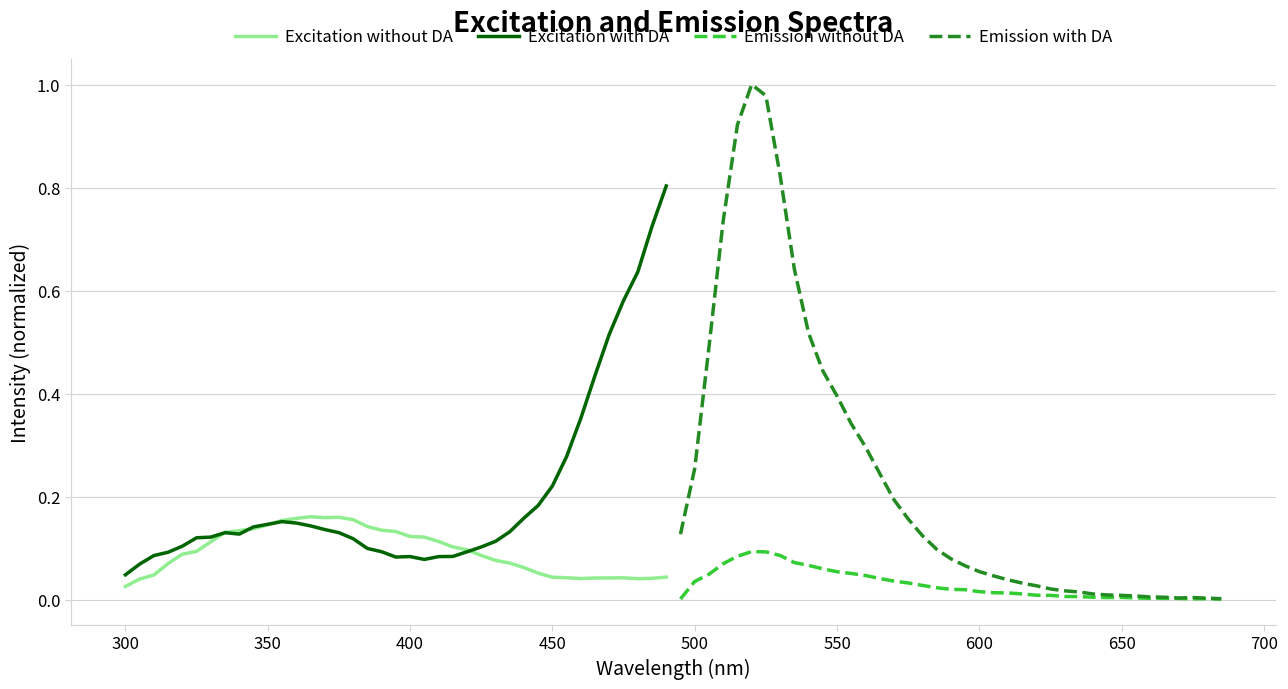

Reading left to right, what are all the values shown in this chart?

Excitation without DA: 0.0	0.0	0.0	0.1	0.1	0.1	0.1	0.1	0.1	0.1	0.1	0.2	0.2	0.2	0.2	0.2	0.2	0.1	0.1	0.1	0.1	0.1	0.1	0.1	0.1	0.1	0.1	0.1	0.1	0.1	0.0	0.0	0.0	0.0	0.0	0.0	0.0	0.0	0.0
Excitation with DA: 0.0	0.1	0.1	0.1	0.1	0.1	0.1	0.1	0.1	0.1	0.1	0.2	0.1	0.1	0.1	0.1	0.1	0.1	0.1	0.1	0.1	0.1	0.1	0.1	0.1	0.1	0.1	0.1	0.2	0.2	0.2	0.3	0.4	0.4	0.5	0.6	0.6	0.7	0.8
Emission without DA: 0.0	0.0	0.0	0.1	0.1	0.1	0.1	0.1	0.1	0.1	0.1	0.1	0.1	0.0	0.0	0.0	0.0	0.0	0.0	0.0	0.0	0.0	0.0	0.0	0.0	0.0	0.0	0.0	0.0	0.0	0.0	0.0	0.0	0.0	0.0	0.0	0.0	0.0	0.0
Emission with DA: 0.1	0.3	0.5	0.7	0.9	1.0	1.0	0.8	0.6	0.5	0.4	0.4	0.3	0.3	0.2	0.2	0.2	0.1	0.1	0.1	0.1	0.1	0.0	0.0	0.0	0.0	0.0	0.0	0.0	0.0	0.0	0.0	0.0	0.0	0.0	0.0	0.0	0.0	0.0